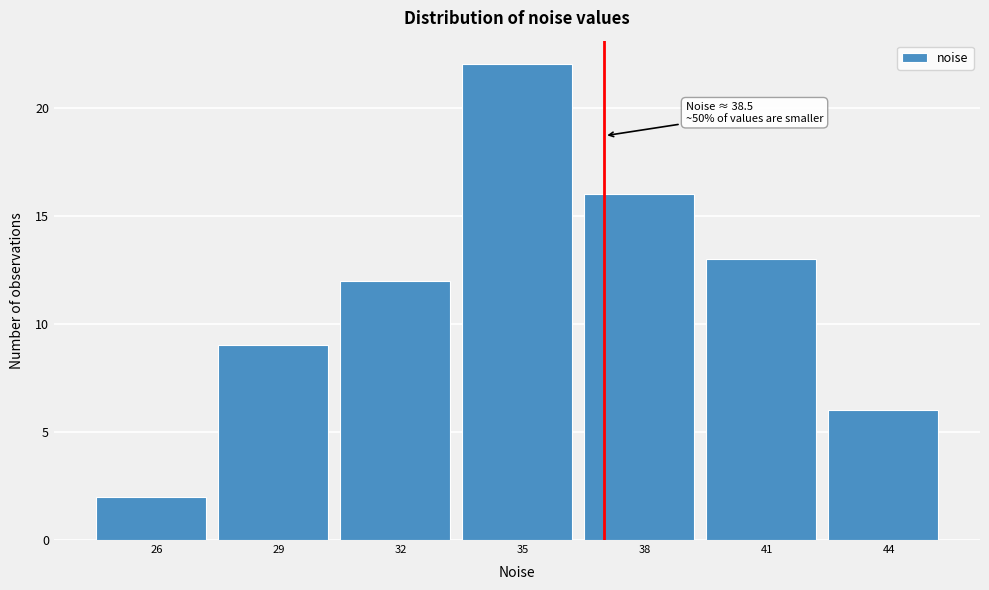

Reading left to right, what are all the values shown in this chart?

2	9	12	22	16	13	6